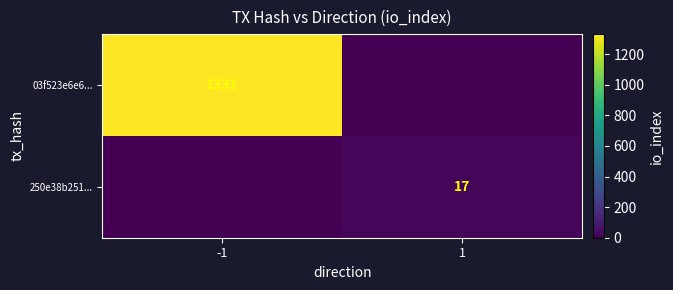

Is the value of 250e38b251... at 1 greater than the value of 03f523e6e6... at -1?

No